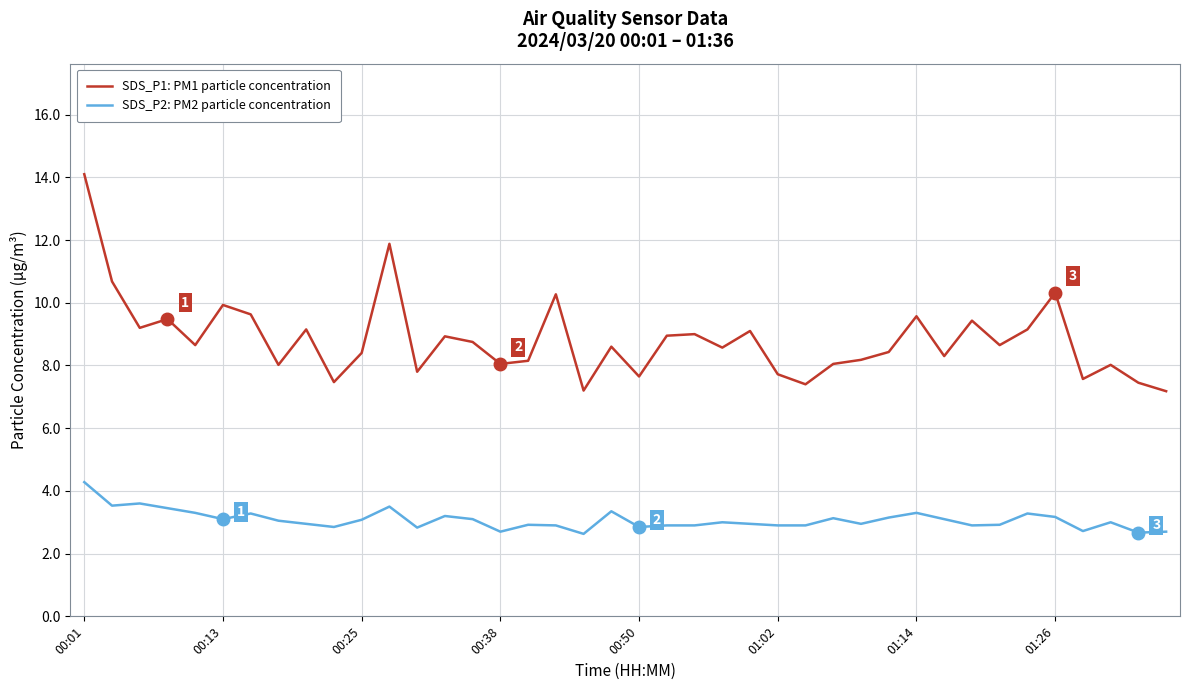

Rank the series by their average value, from lowest to highest.

SDS_P2: PM2 particle concentration, SDS_P1: PM1 particle concentration